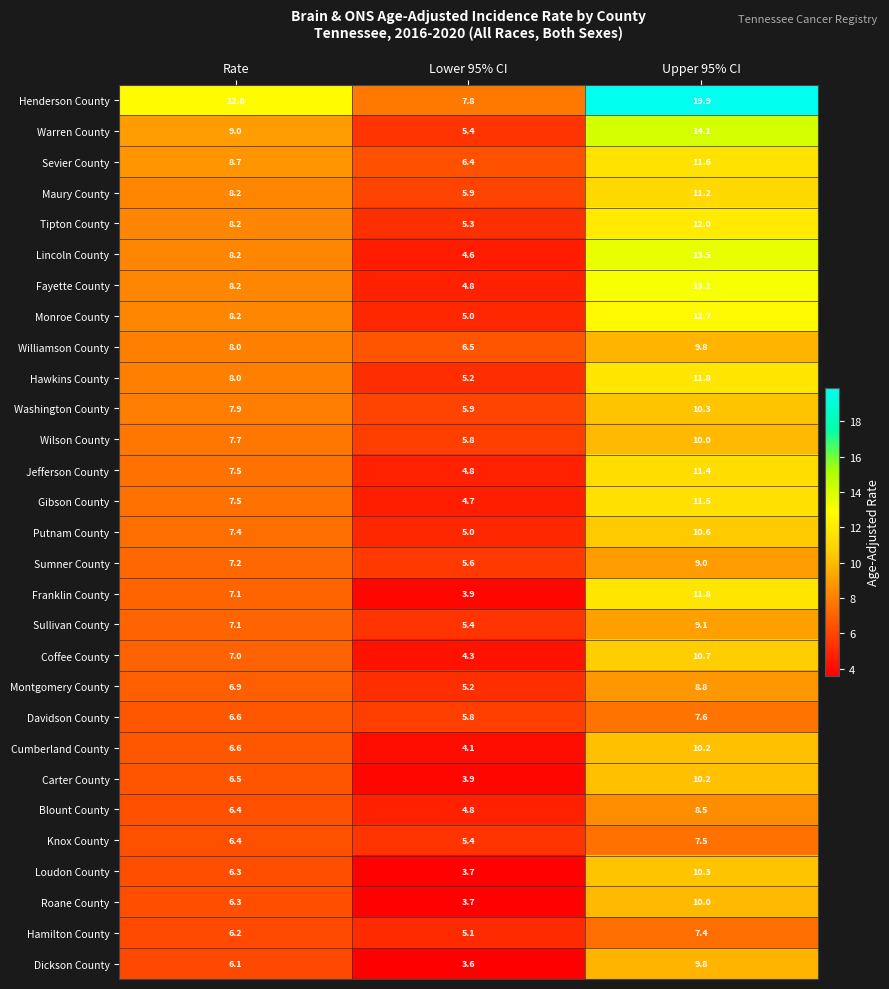

The value of Cumberland County at Upper 95% CI is 16.8. True or false?

False